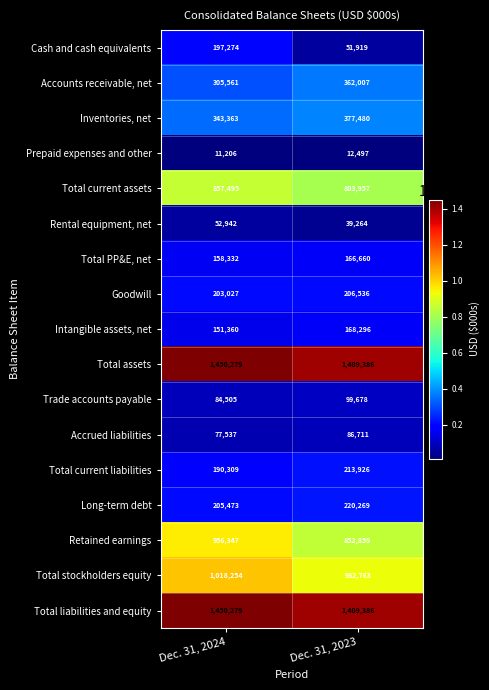

What is the difference between the Intangible assets, net values at Dec. 31, 2024 and Dec. 31, 2023?

16936